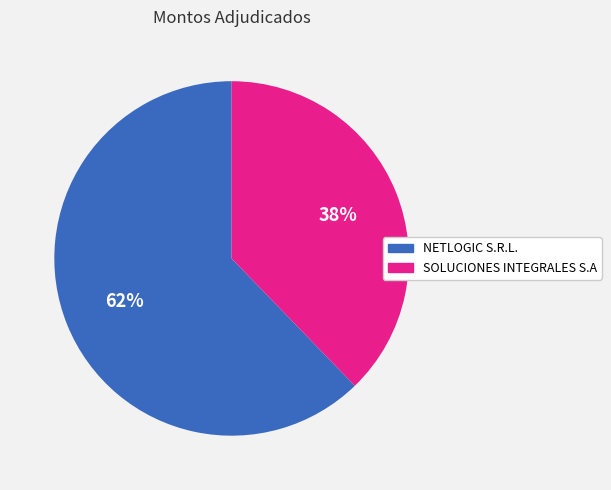

To the nearest percent, what percentage of the pie is SOLUCIONES INTEGRALES S.A?

38%